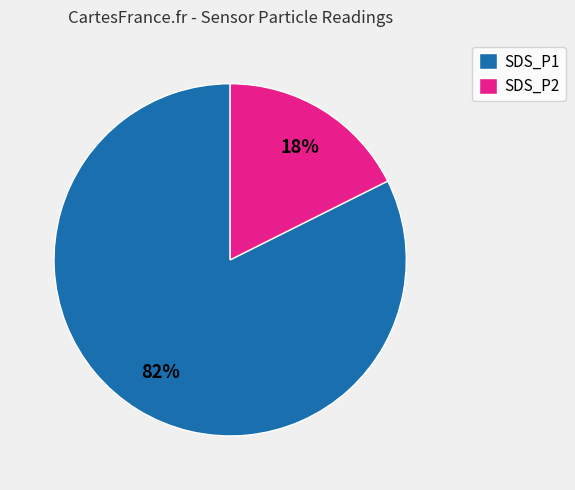

What is the ratio of the value at SDS_P2 to the value at SDS_P1?

0.2